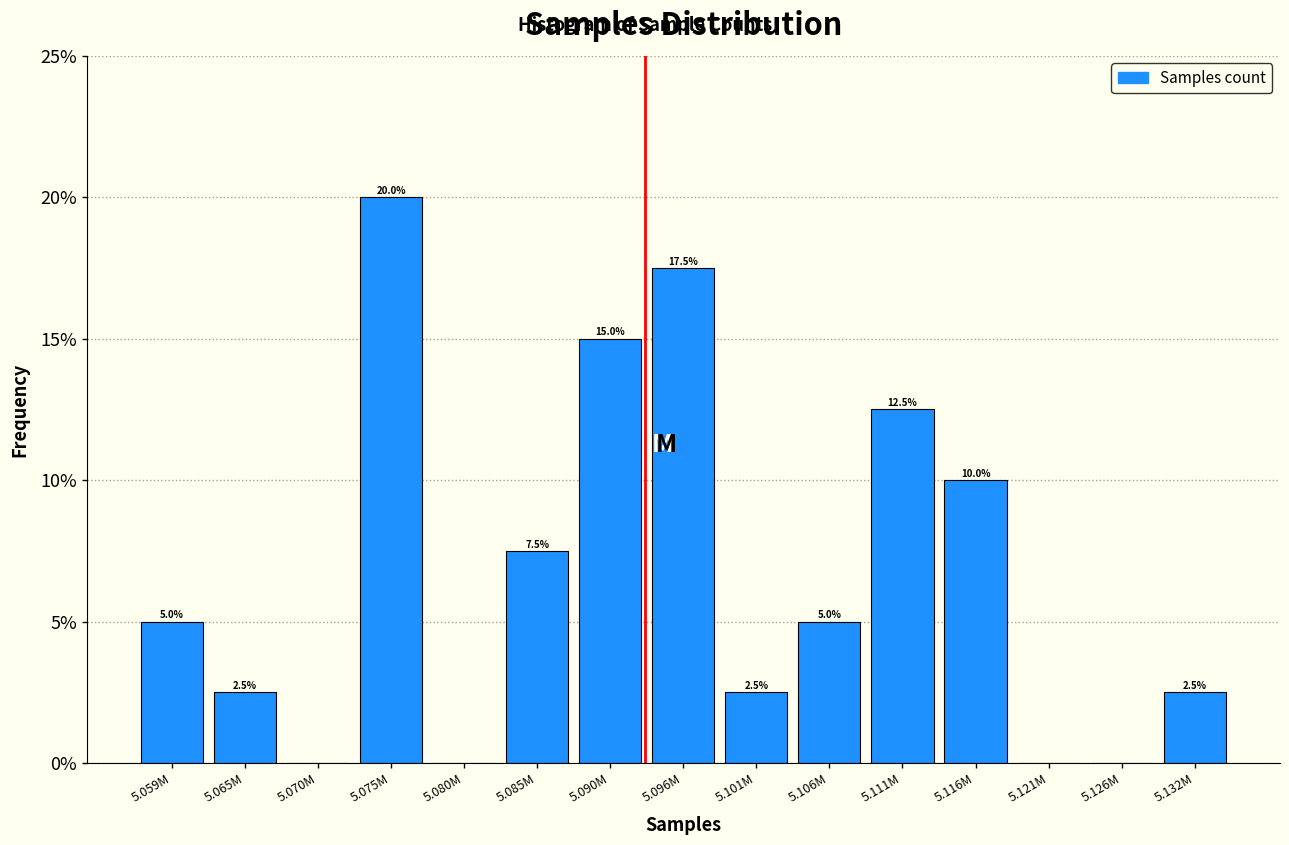

Reading right to left, list all the values displayed in this chart.

5.132M=2.5	5.126M=0.0	5.121M=0.0	5.116M=10.0	5.111M=12.5	5.106M=5.0	5.101M=2.5	5.096M=17.5	5.090M=15.0	5.085M=7.5	5.080M=0.0	5.075M=20.0	5.070M=0.0	5.065M=2.5	5.059M=5.0